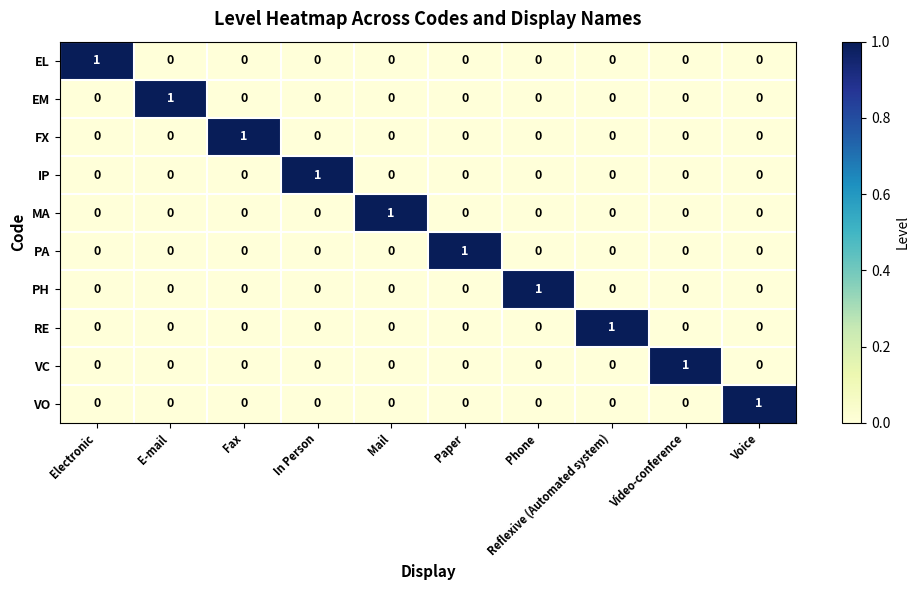

At how many categories does at least one series exceed 0?

10